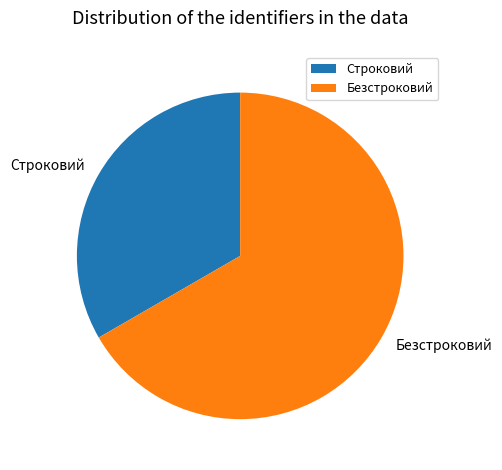

Is there any slice that represents more than half of the pie?

Yes